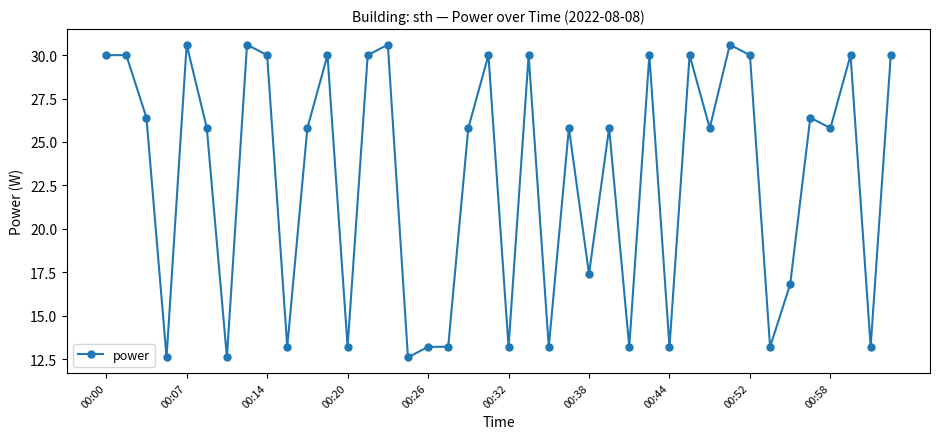

Does the chart have visible grid lines?

No